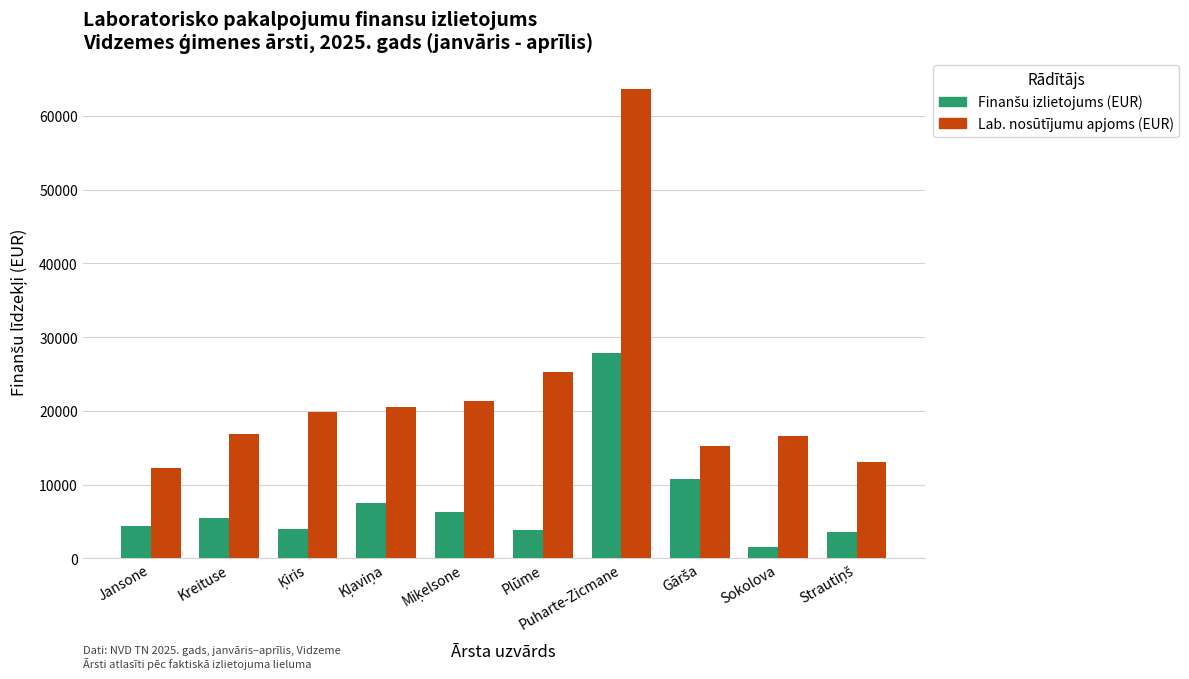

Which series has the largest total across all categories?

Lab. nosūtījumu apjoms (EUR)